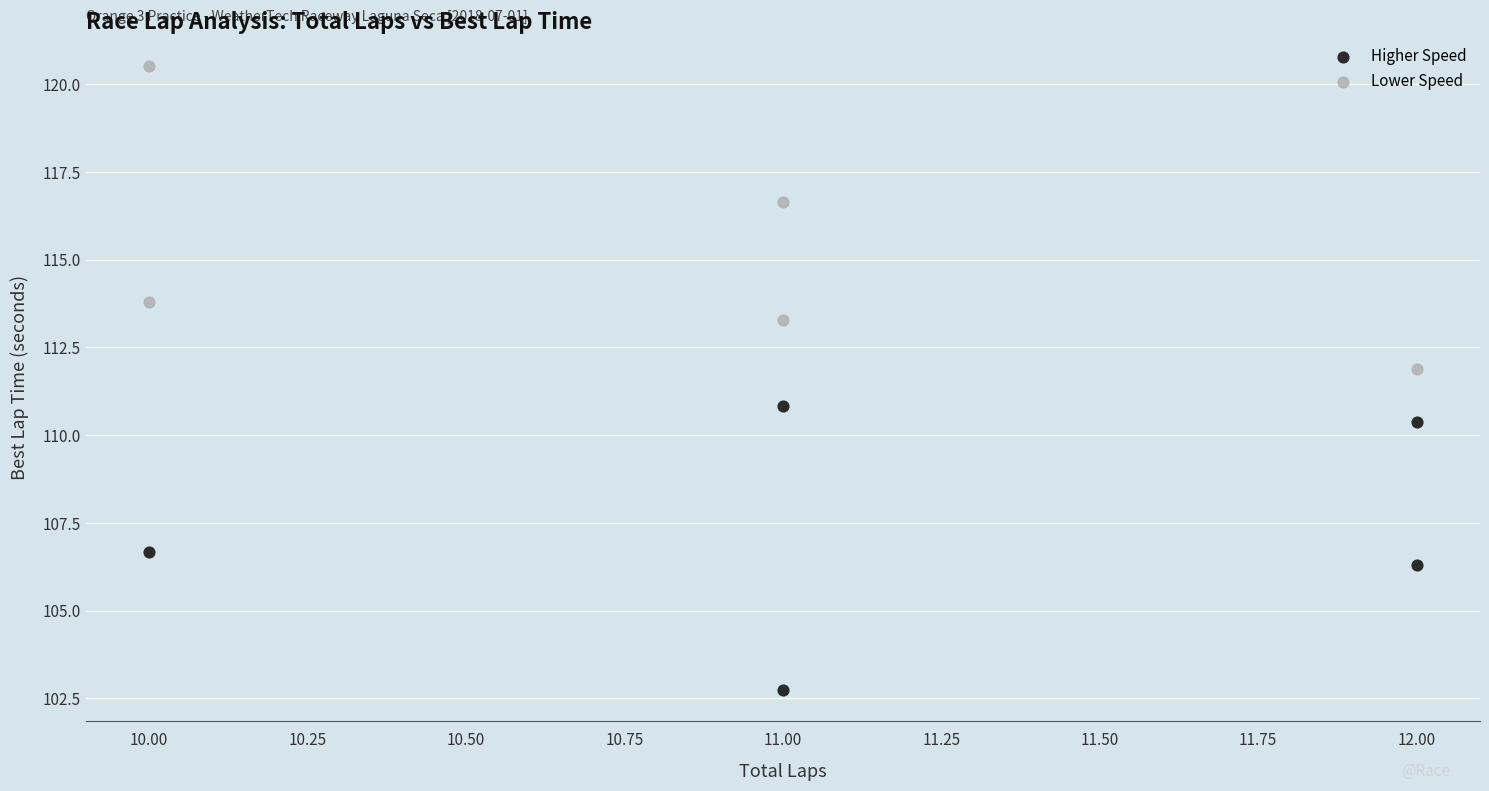

What are all the series names shown in the legend?

Higher Speed, Lower Speed